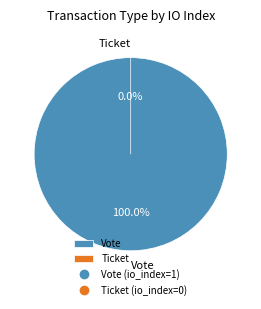

The Vote slice represents 100% of the pie. True or false?

True